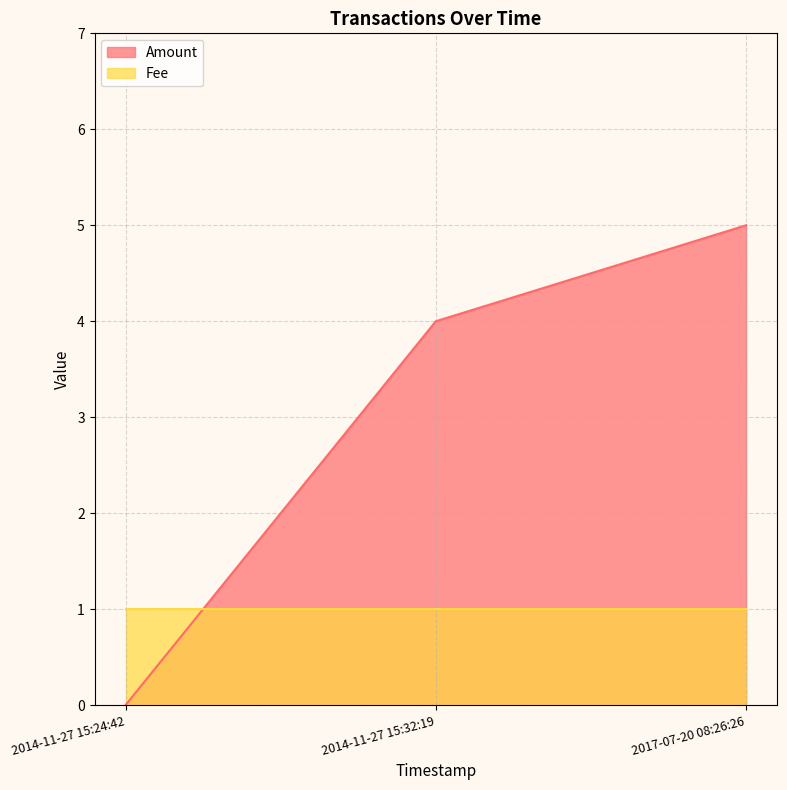

What is the difference between the values at 2014-11-27 15:24:42 and 2017-07-20 08:26:26?

5